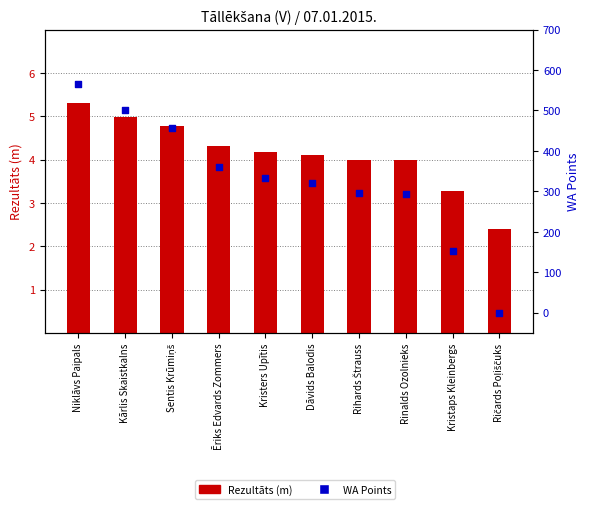

What is the total value across all series at Kristaps Kleinbergs?

155.3